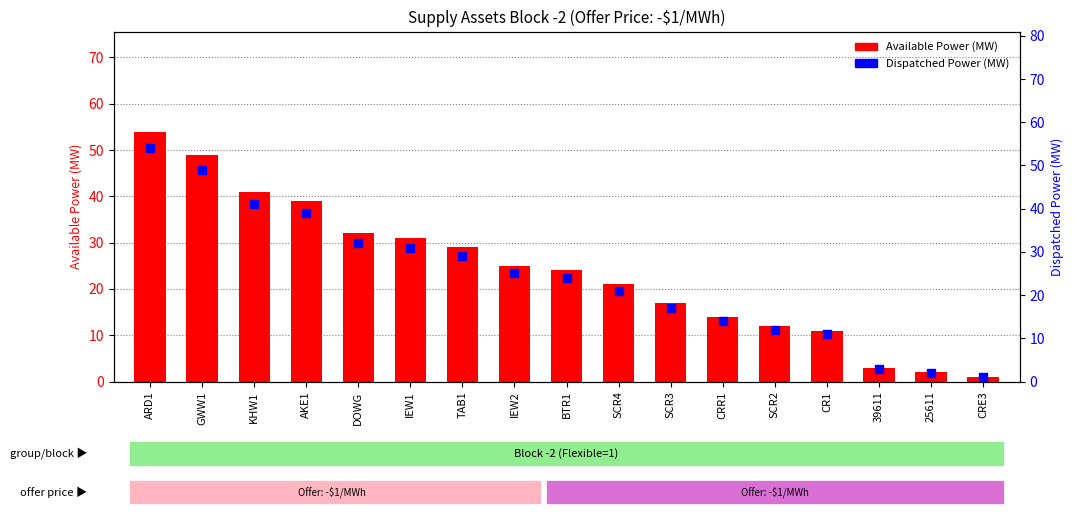

Is the value of Dispatched Power (MW) at DOWG greater than the value of Available Power (MW) at SCR2?

Yes